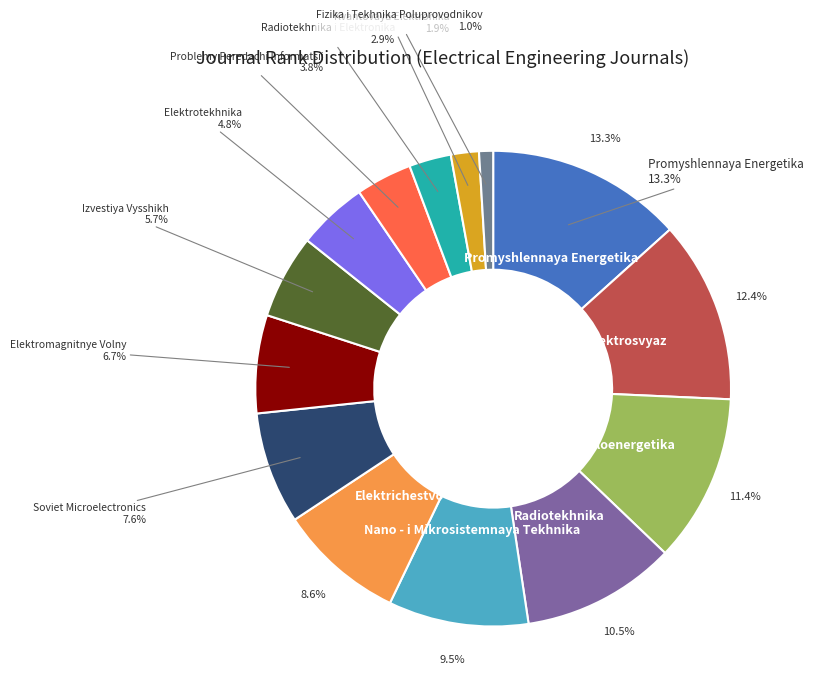

To the nearest percent, what is the average slice percentage?

7%